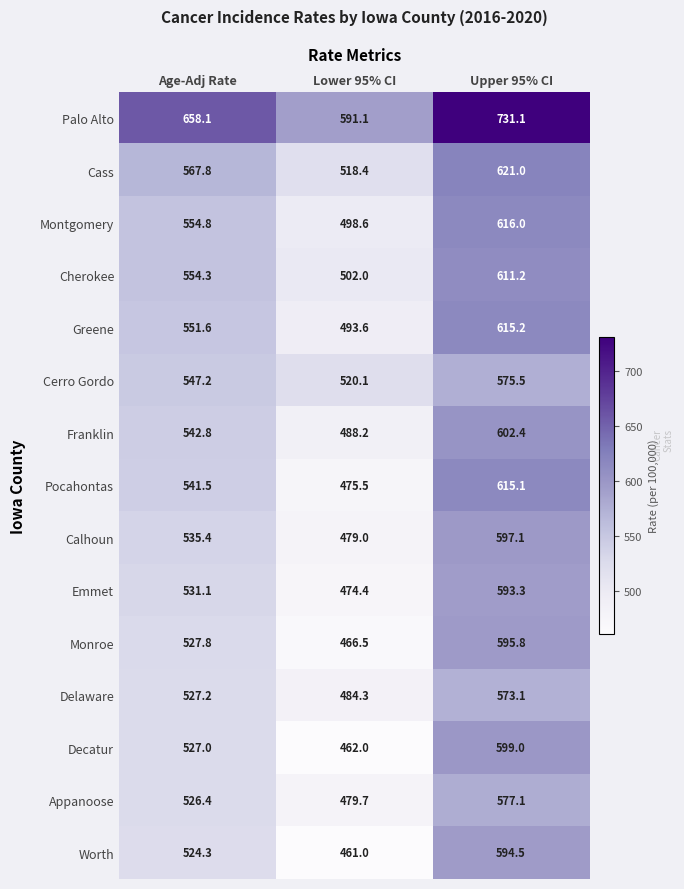

Rank the series at Lower 95% CI from highest to lowest value.

Palo Alto, Cerro Gordo, Cass, Cherokee, Montgomery, Greene, Franklin, Delaware, Appanoose, Calhoun, Pocahontas, Emmet, Monroe, Decatur, Worth